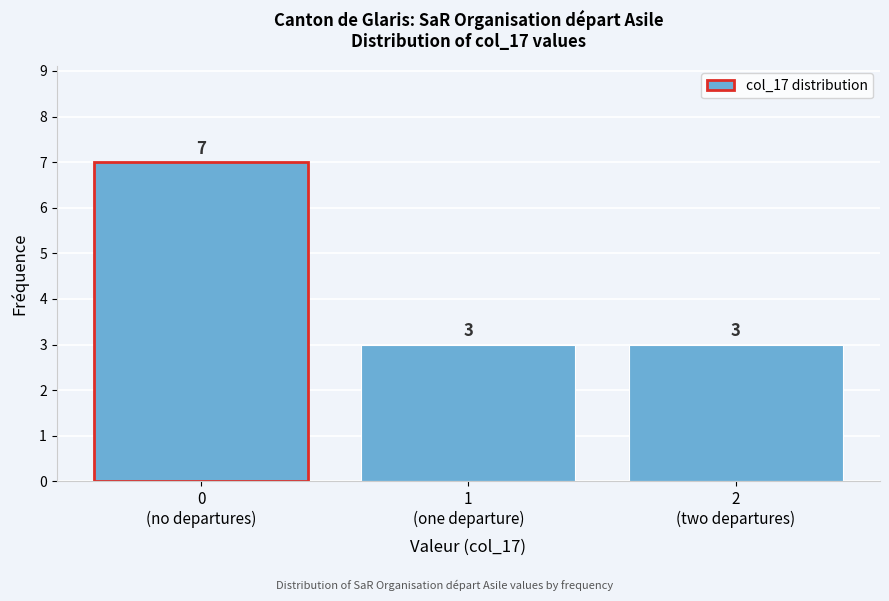

Reading right to left, transcribe all the data shown in this chart.

3	3	7